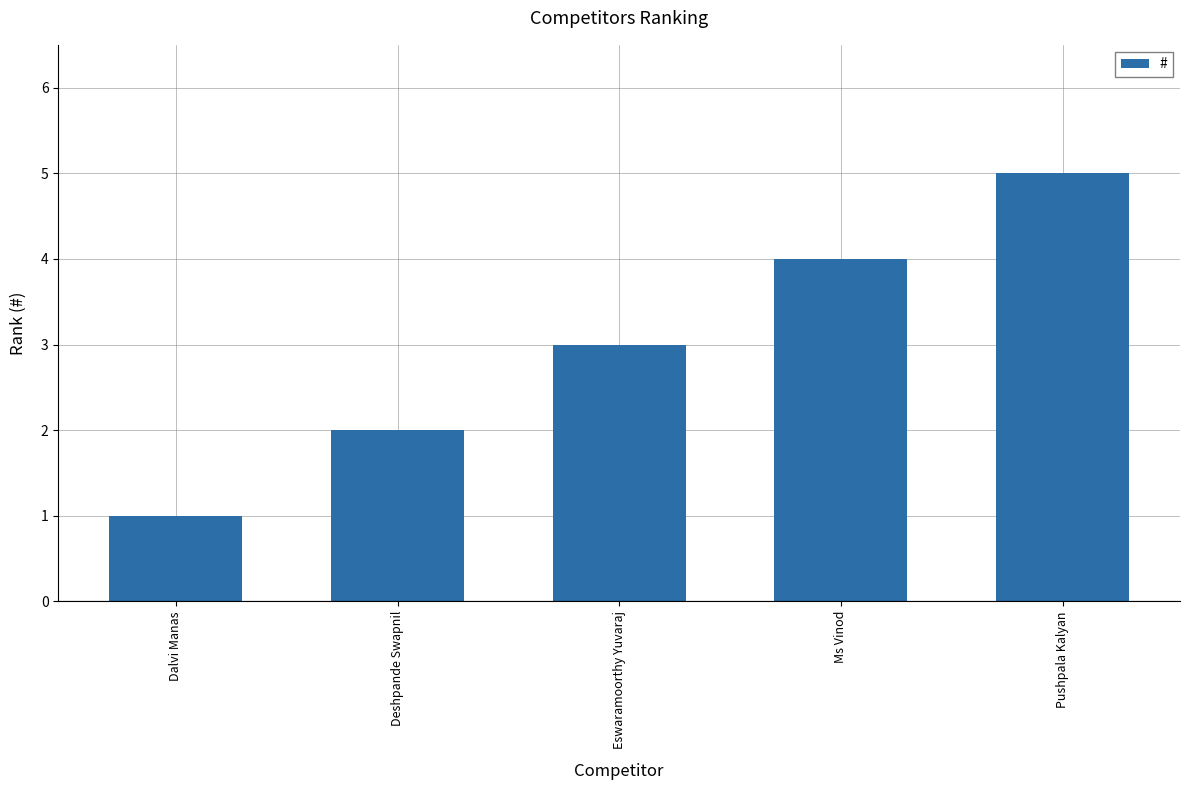

What is the label of the 1st bar from the left?

Dalvi Manas